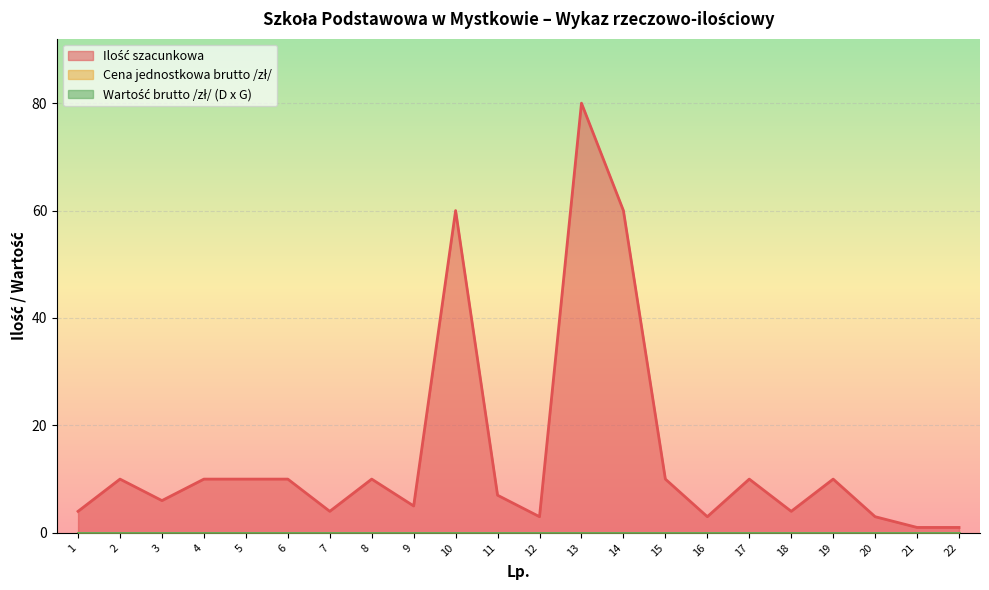

What is the difference between the maximum and second lowest values in the Ilość szacunkowa series?

79